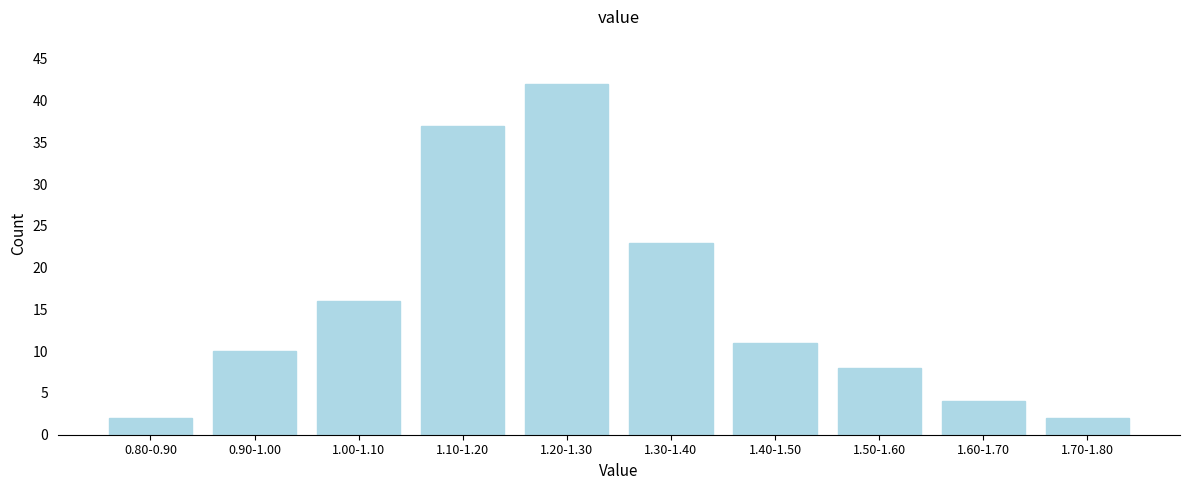

Reading left to right, list all the values displayed in this chart.

2	10	16	37	42	23	11	8	4	2